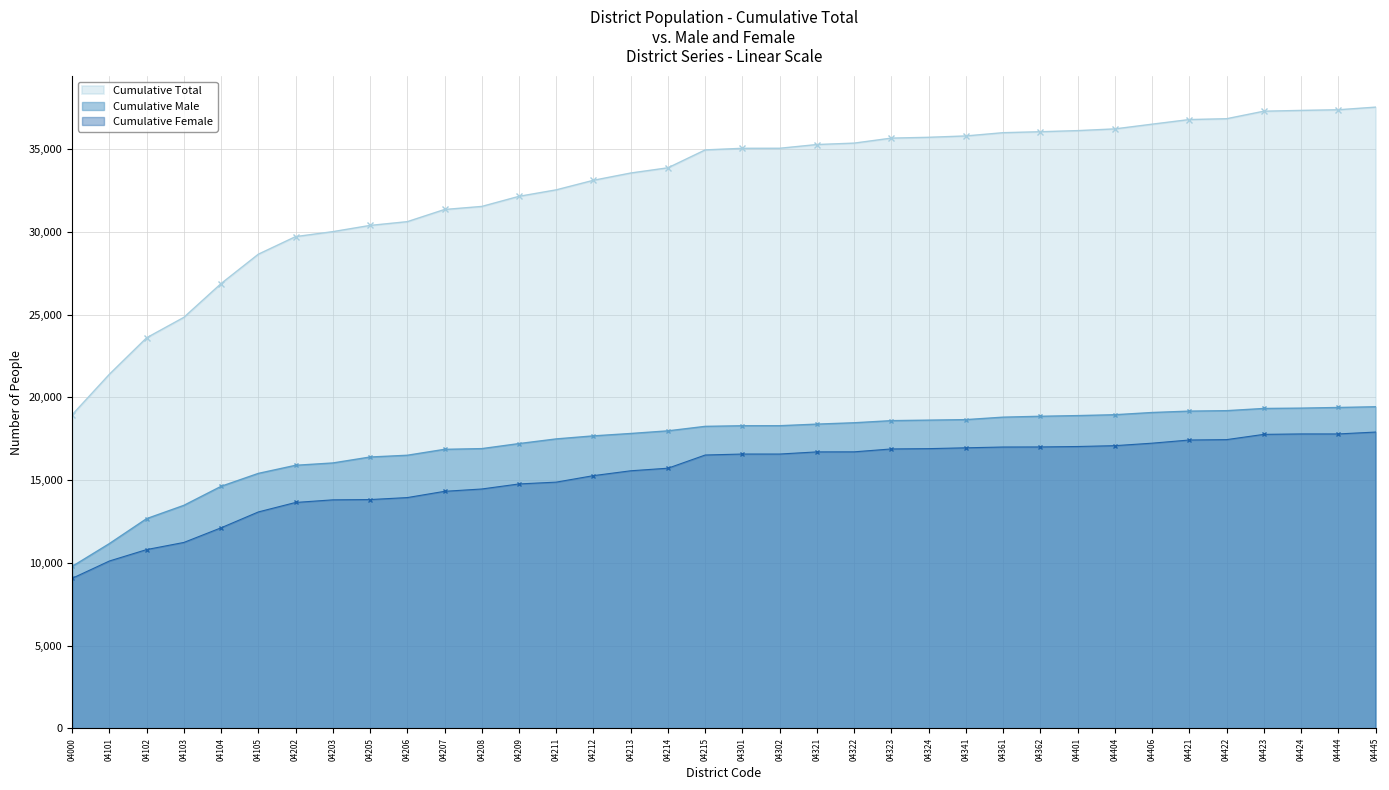

What are all the series names shown in the legend?

Cumulative Total, Cumulative Male, Cumulative Female